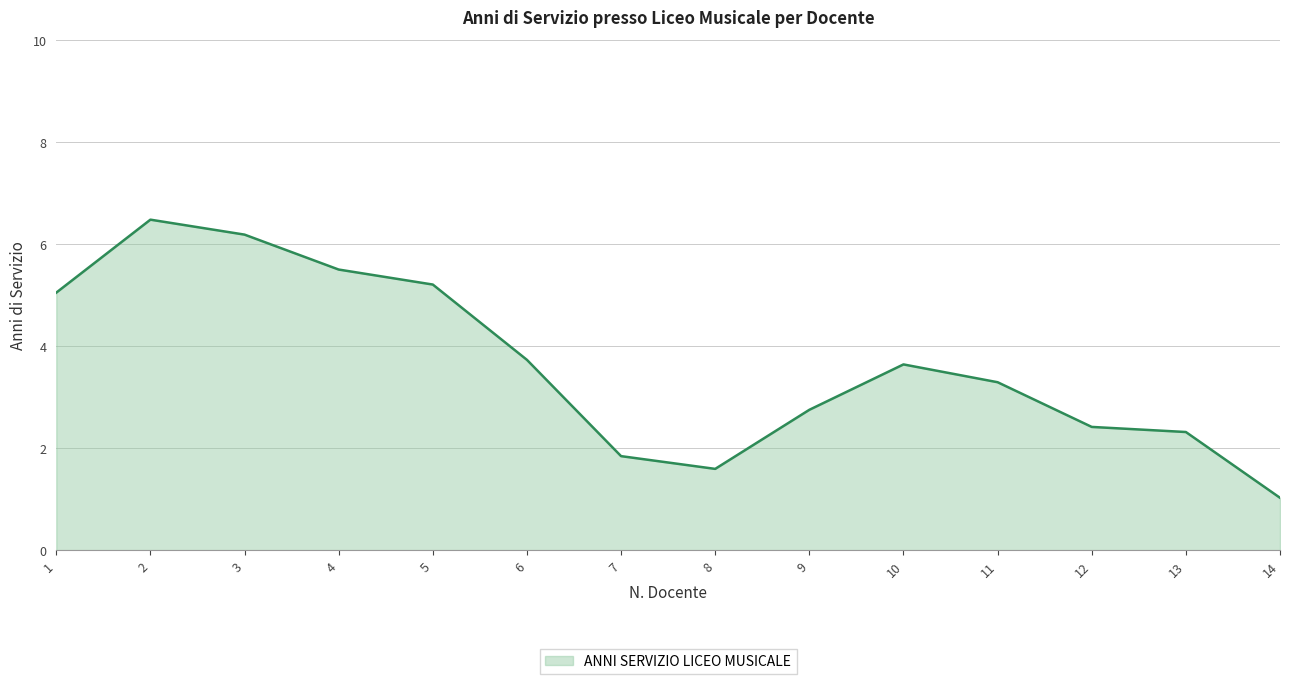

Which label corresponds to the smallest value in the chart?

14